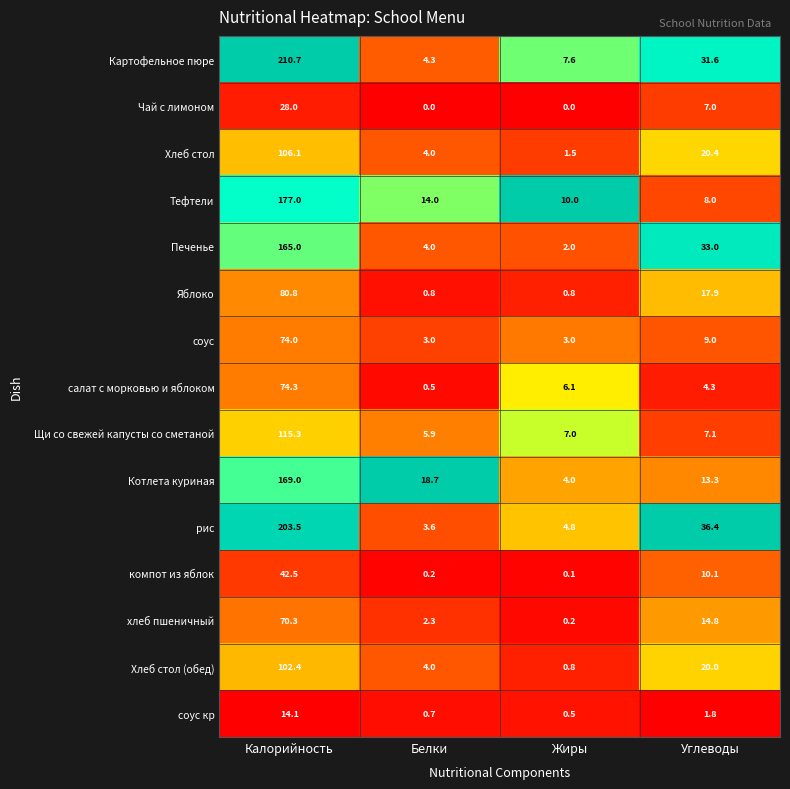

Which series has the largest range (max minus min)?

Картофельное пюре